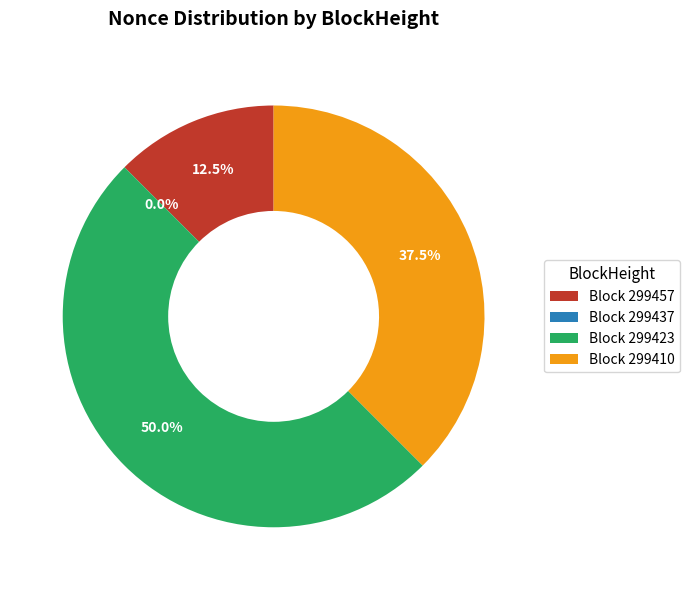

To the nearest percent, what is the combined percentage of 299457 and 299437?

12%